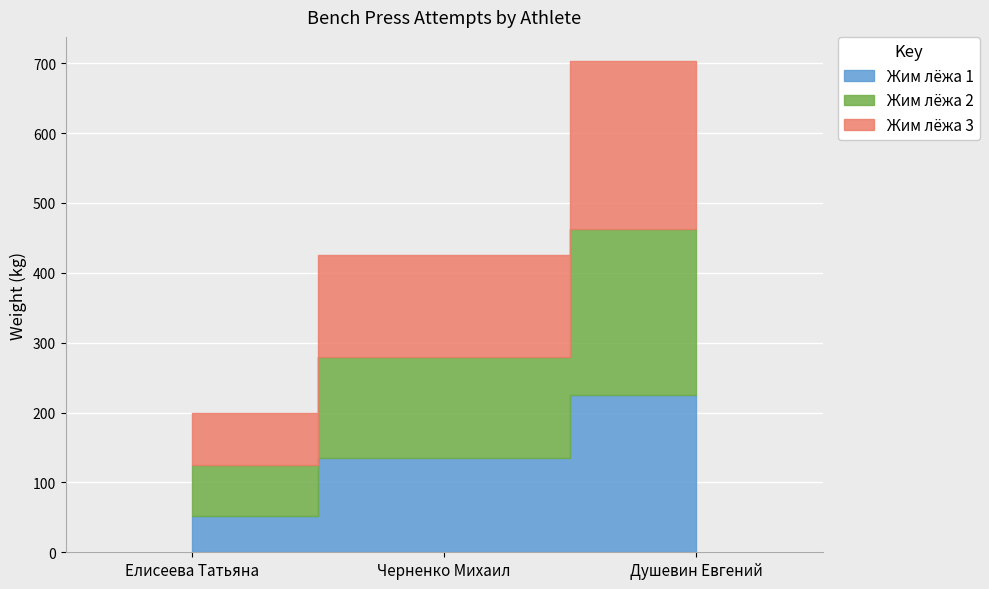

How many Жим лёжа 1 values are between 52 and 225?

3